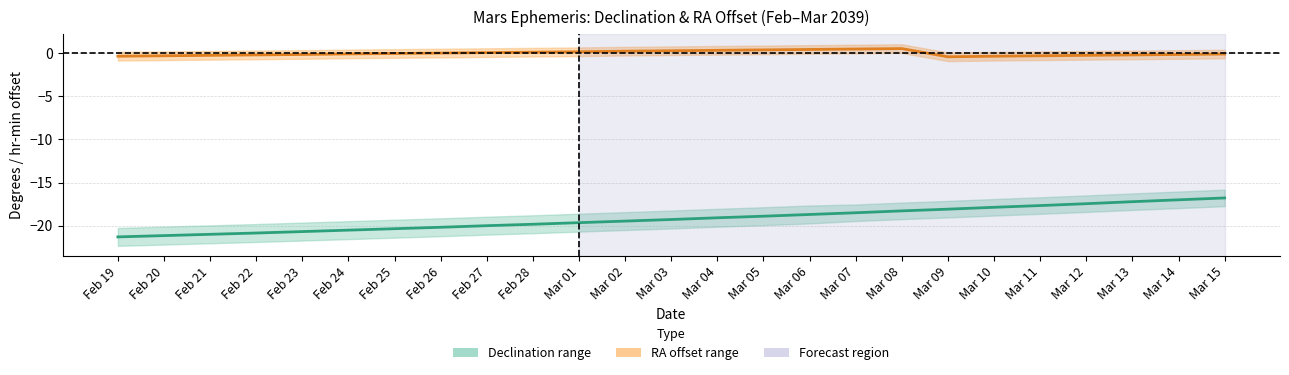

Is the value of RA offset (hr min) at Feb 26 greater than the value of Declination (deg) at Mar 04?

Yes